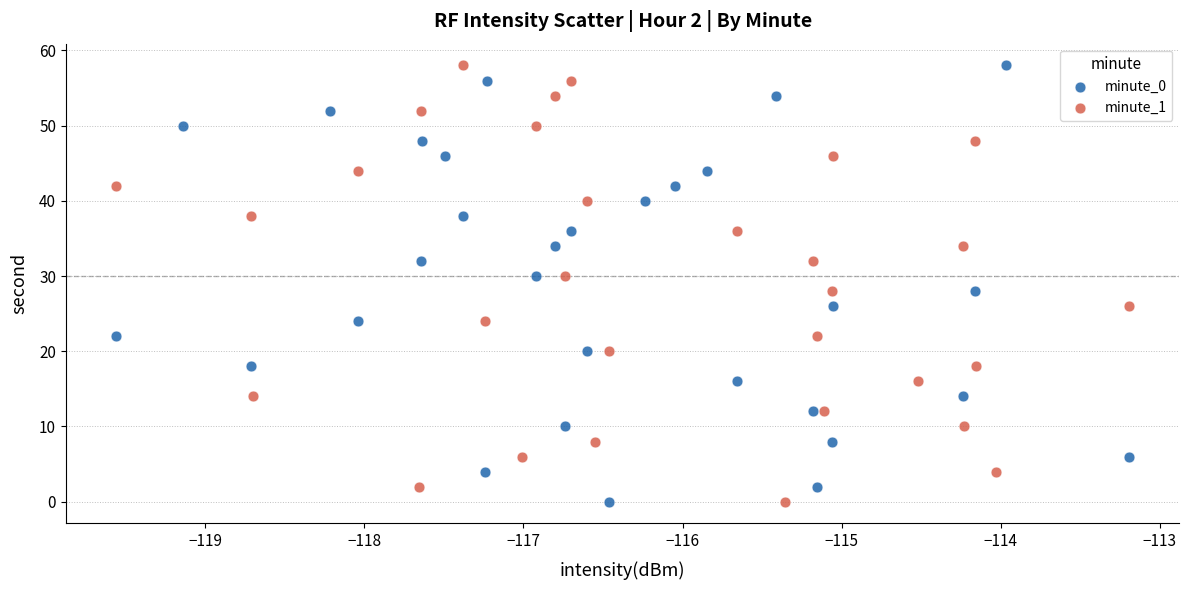

What are all the series names shown in the legend?

minute_0, minute_1